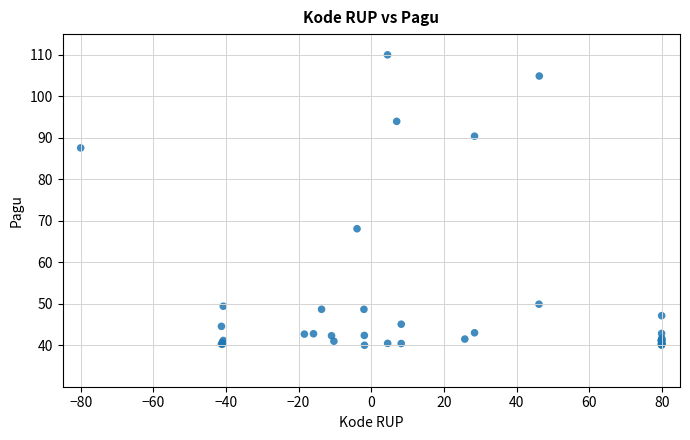

What Y value in the scatter plot is closest to 75?

68.1